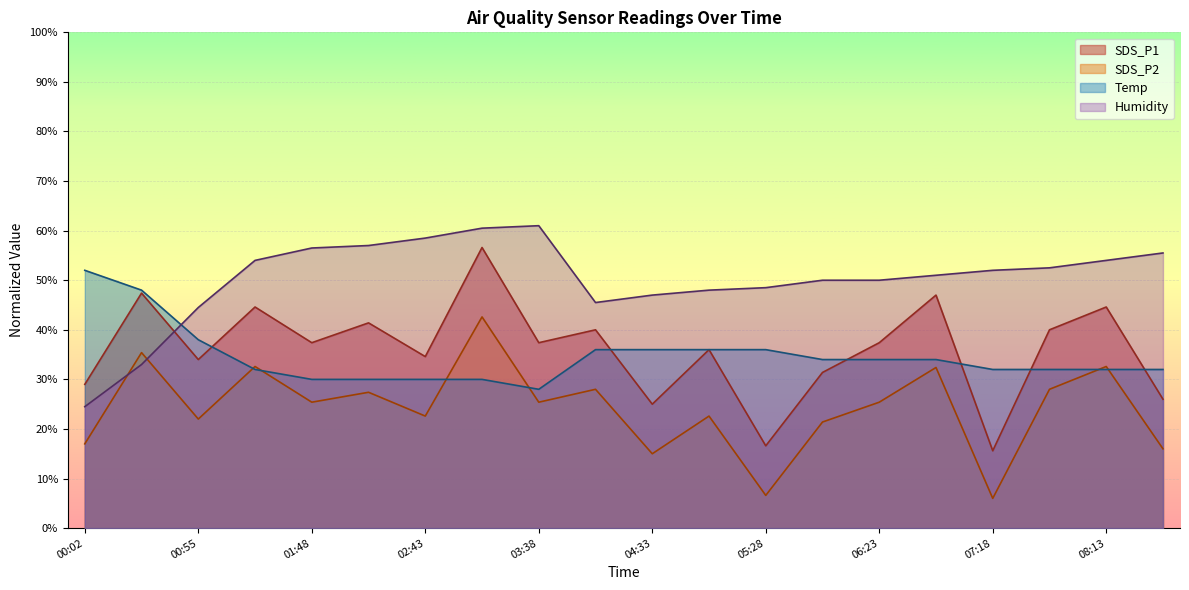

What is the smallest value displayed?

6.0